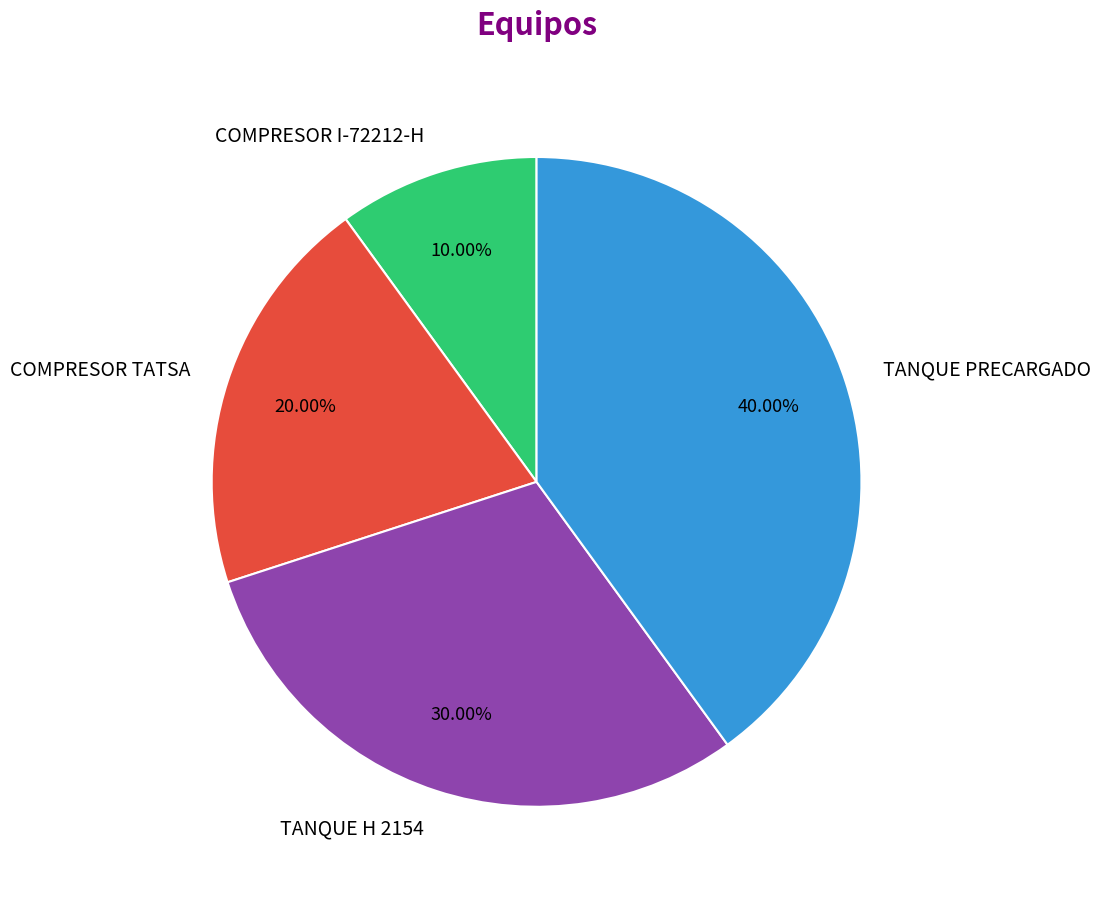

Between COMPRESOR TATSA and TANQUE H 2154, which is larger?

TANQUE H 2154